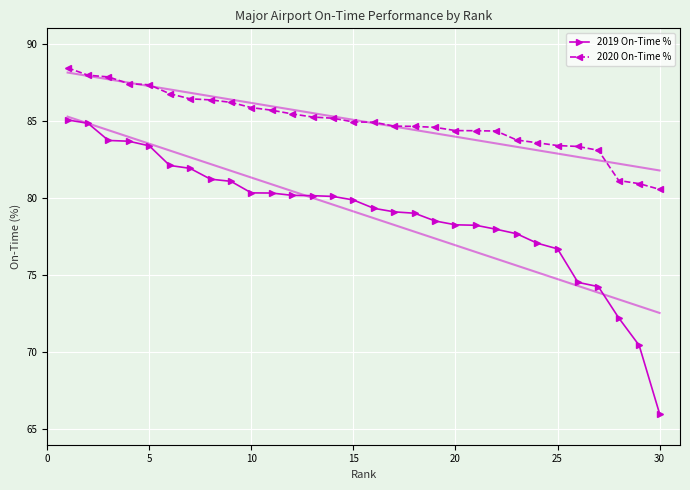

What value does the 2020 On-Time % series have at 15?

84.9